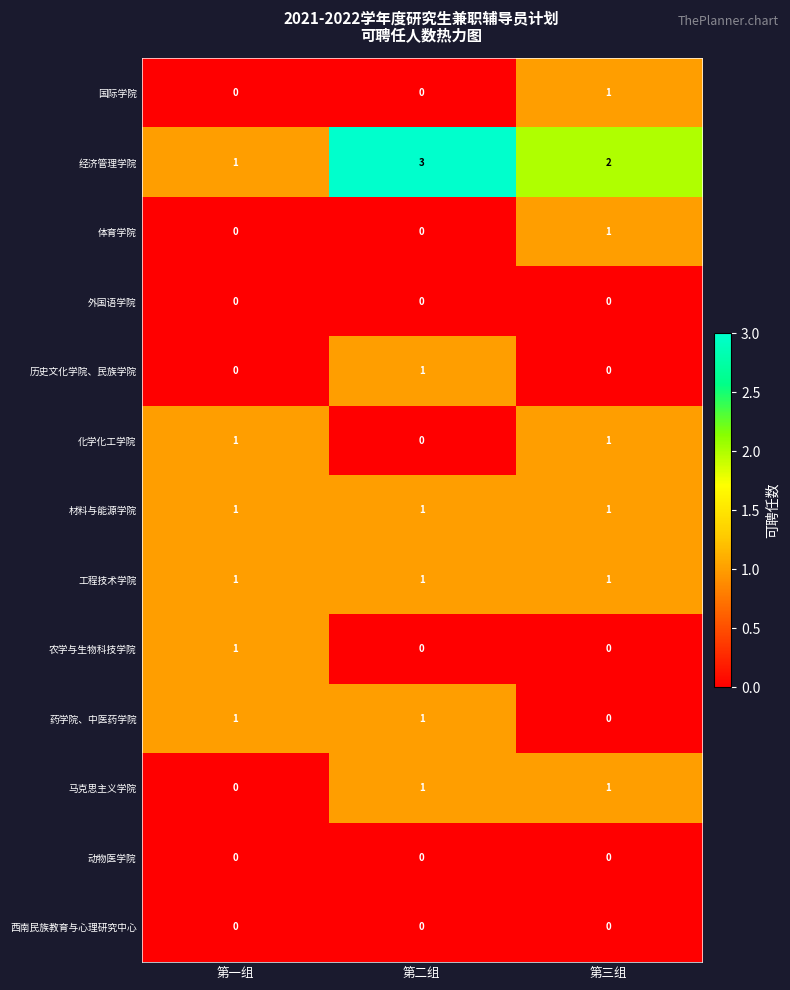

The 工程技术学院 series shows 1 at 第二组. True or false?

True